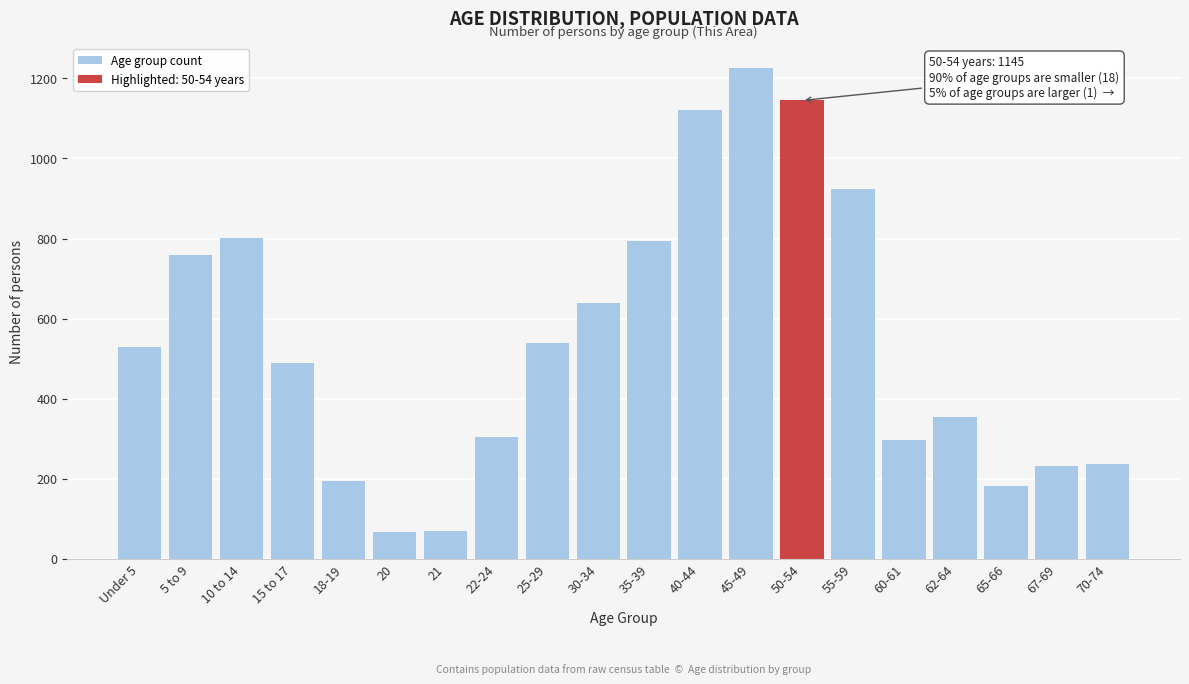

What is the ratio of the value at 70-74 to the value at 22-24?

0.8